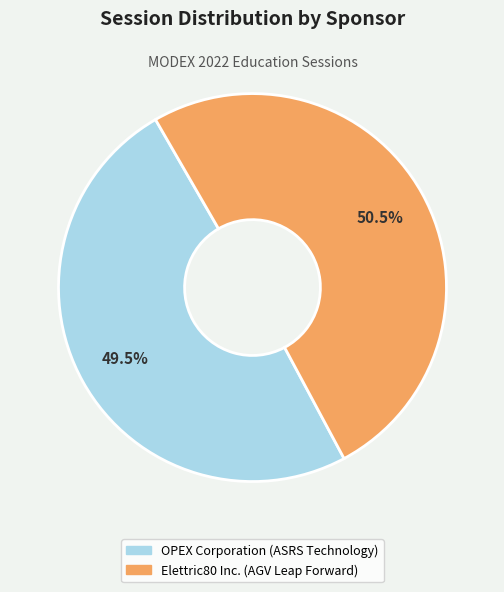

How many slices are in this pie chart?

2